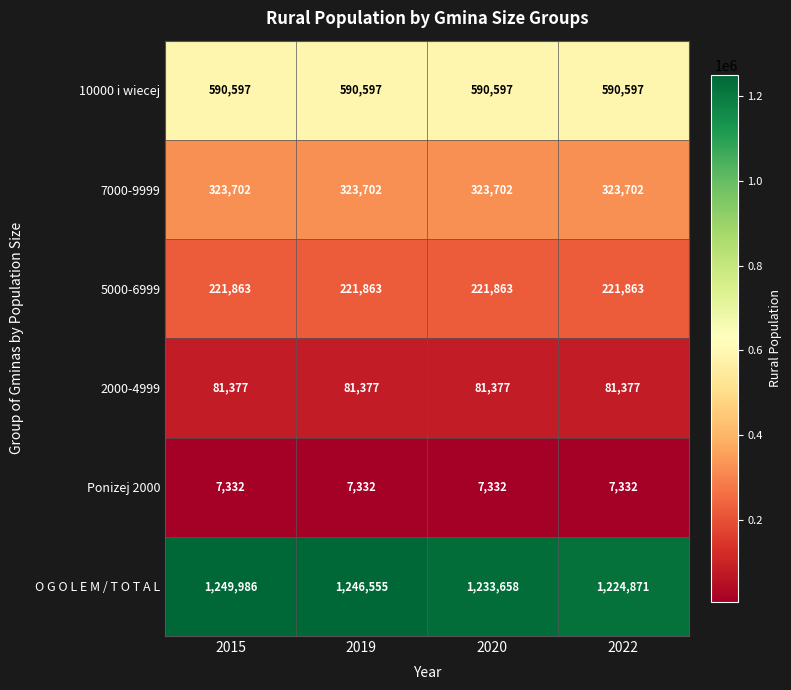

Between 2019 and 2022, which series saw the biggest shift?

O G O L E M / T O T A L